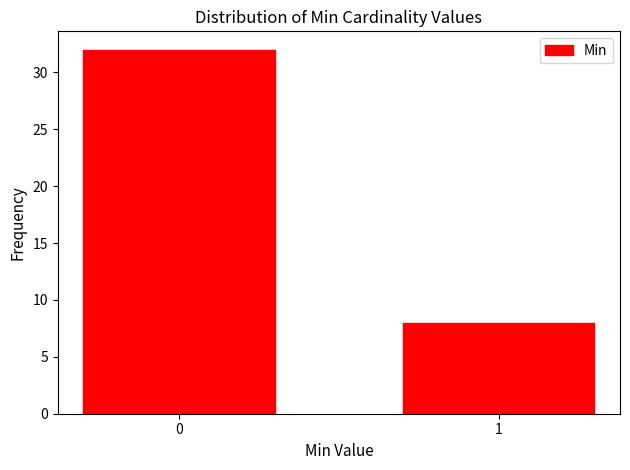

Reading left to right, transcribe all the data shown in this chart.

32	8